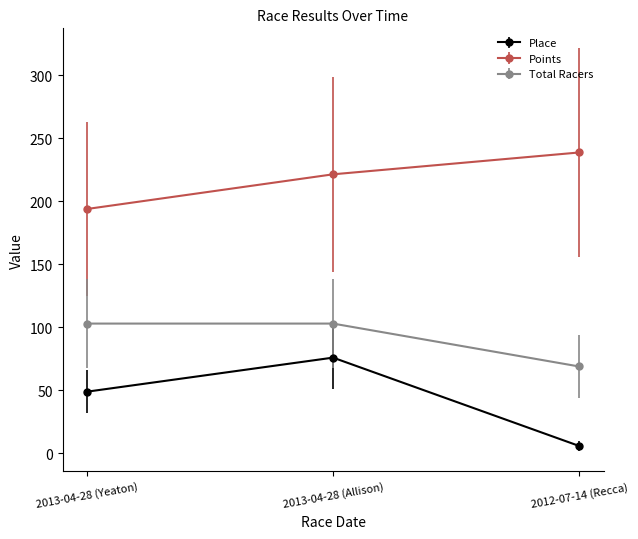

Which series changed the most between 2013-04-28 (Allison) and 2012-07-14 (Recca)?

Place